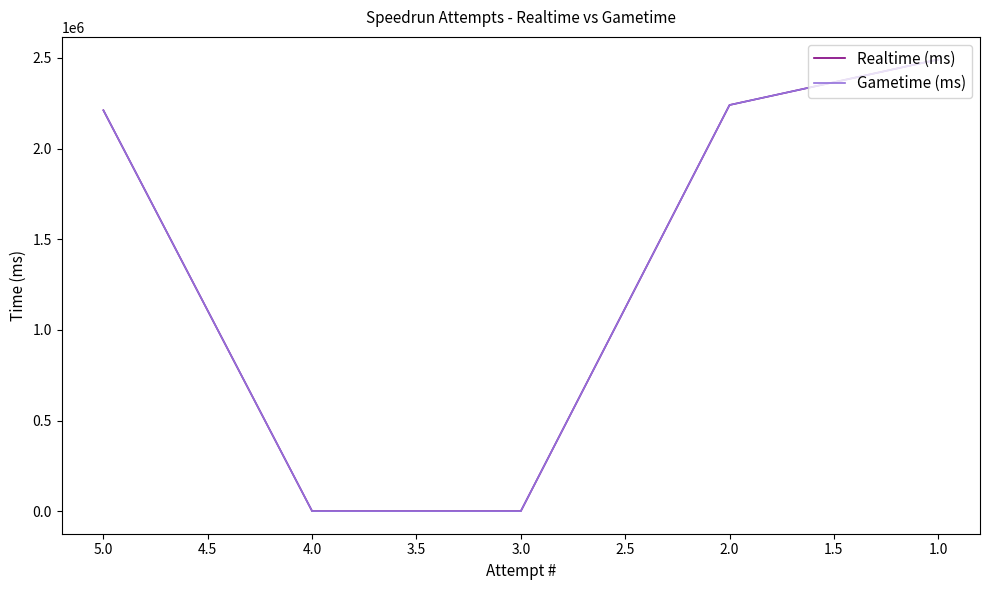

List the series in order of their peak value, highest first.

Realtime (ms), Gametime (ms)